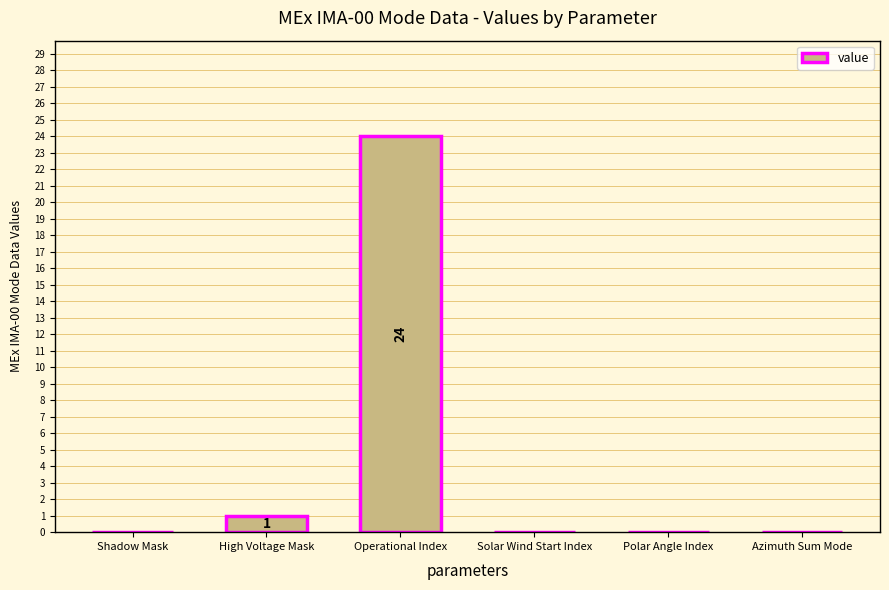

How many categories are shown in the chart?

6